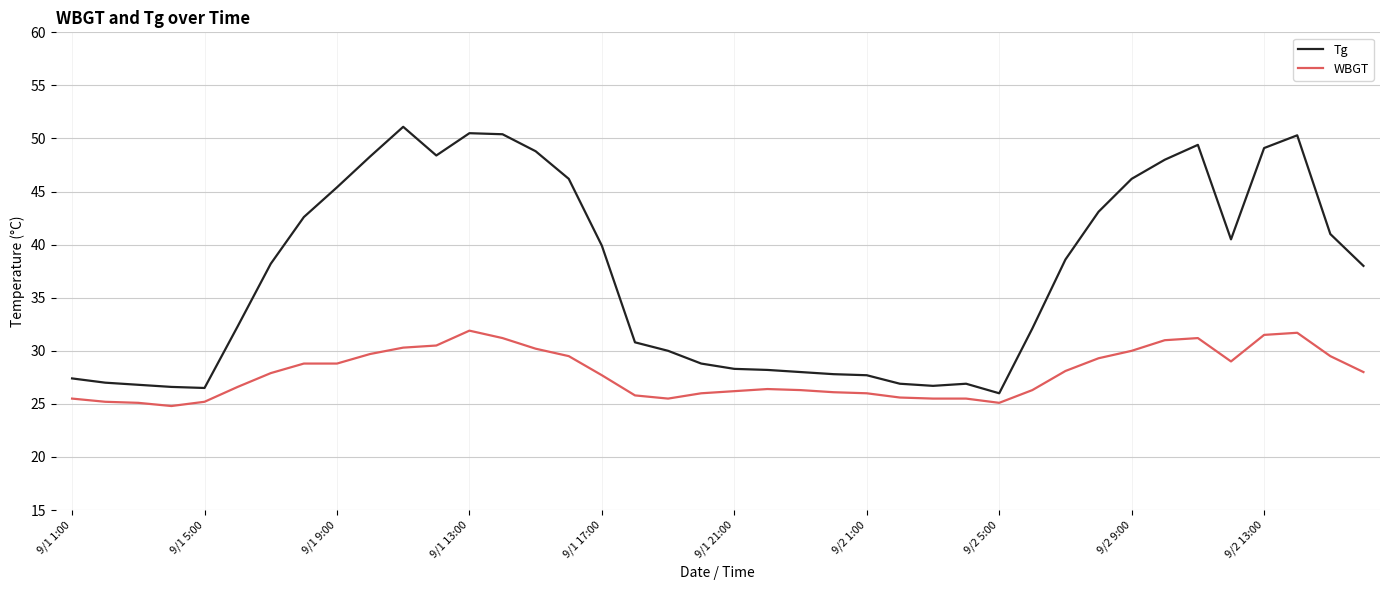

Which series has the largest range (max minus min)?

Tg